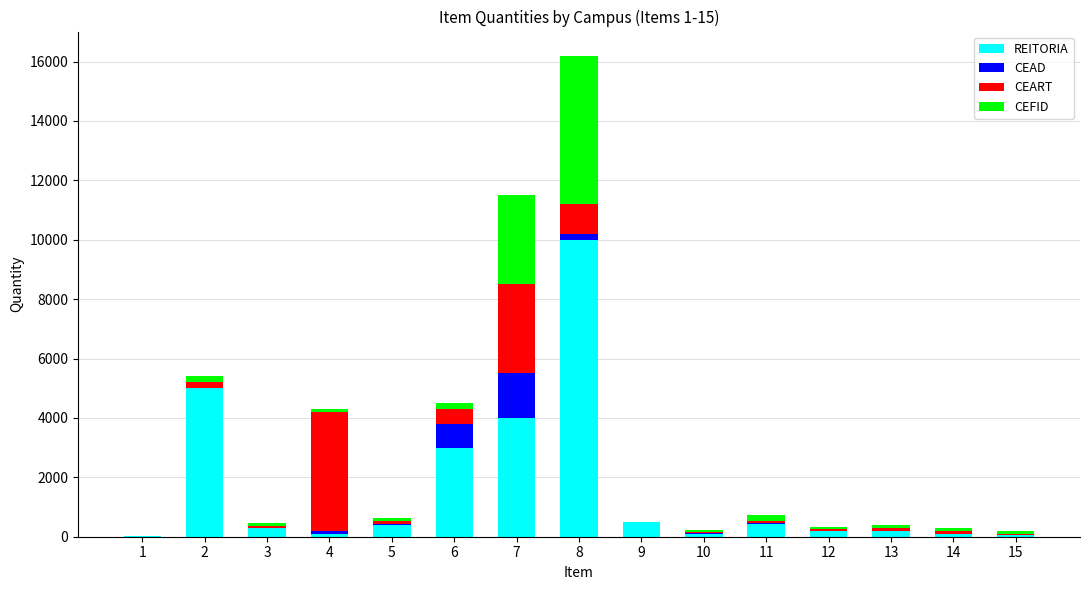

What is the maximum value for REITORIA?

10000